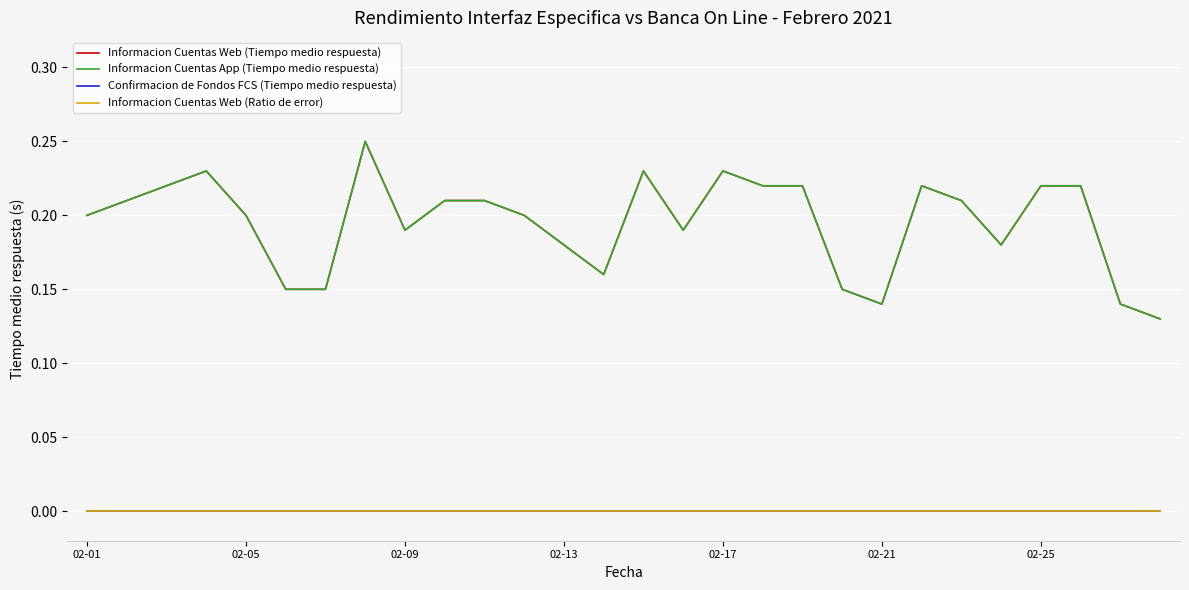

Does the chart display data point markers on the line(s)?

No